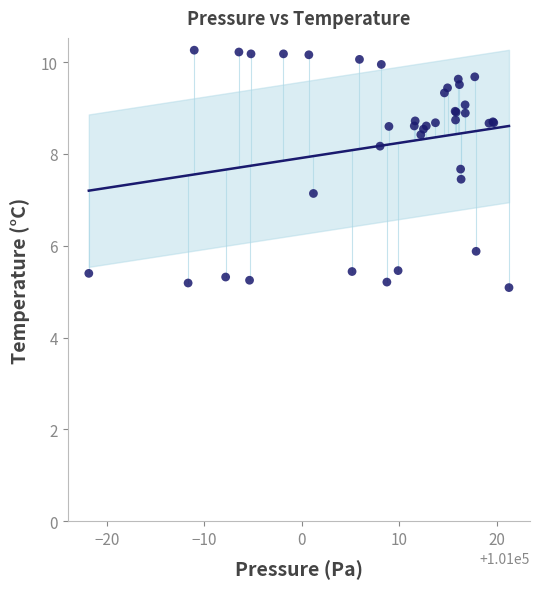

What Y value in the scatter plot is closest to 7?

7.1